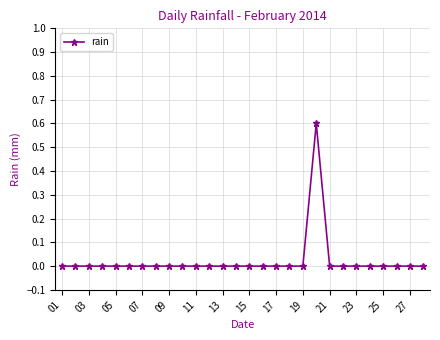

What is the sum of all values?

0.6